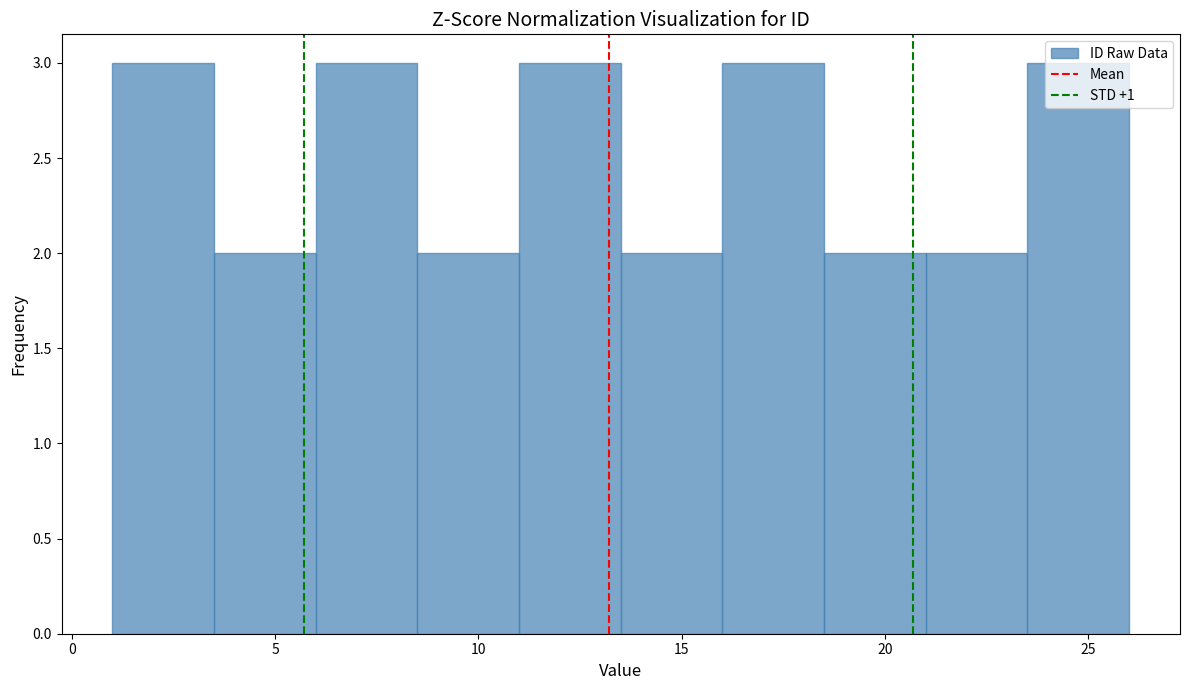

How tall is the bar that spans 23.5 to 26.0 on the x-axis? The values are not printed on the chart, so give them approximately, as read against the axis.

3